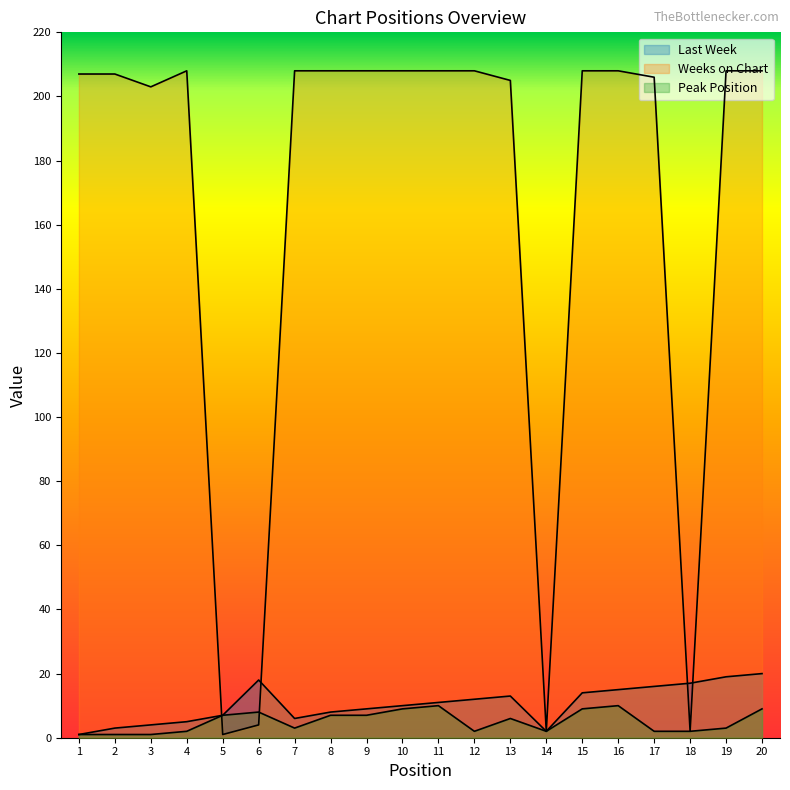

What is the sum of all Peak Position values?

101